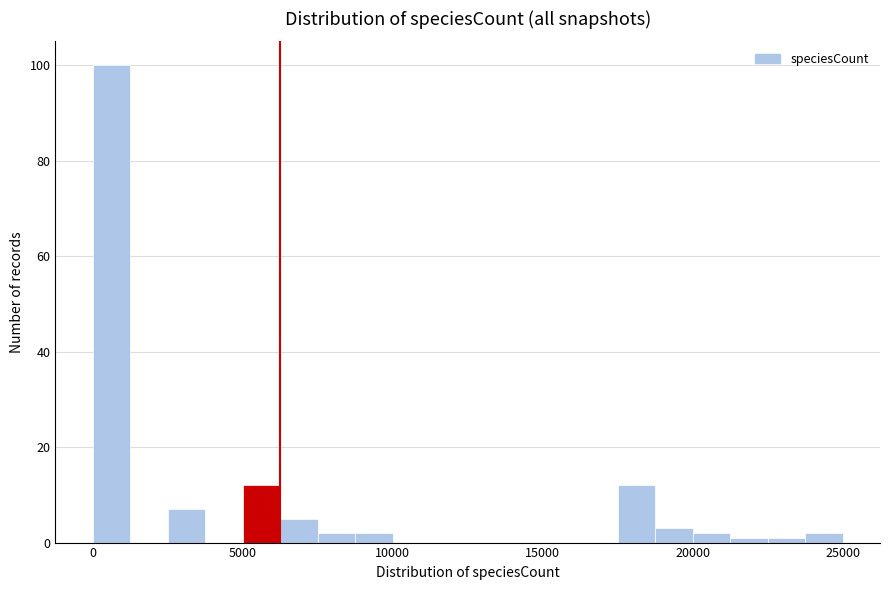

Read against the x-axis, roughly where is the centre of the tallest bar?

500